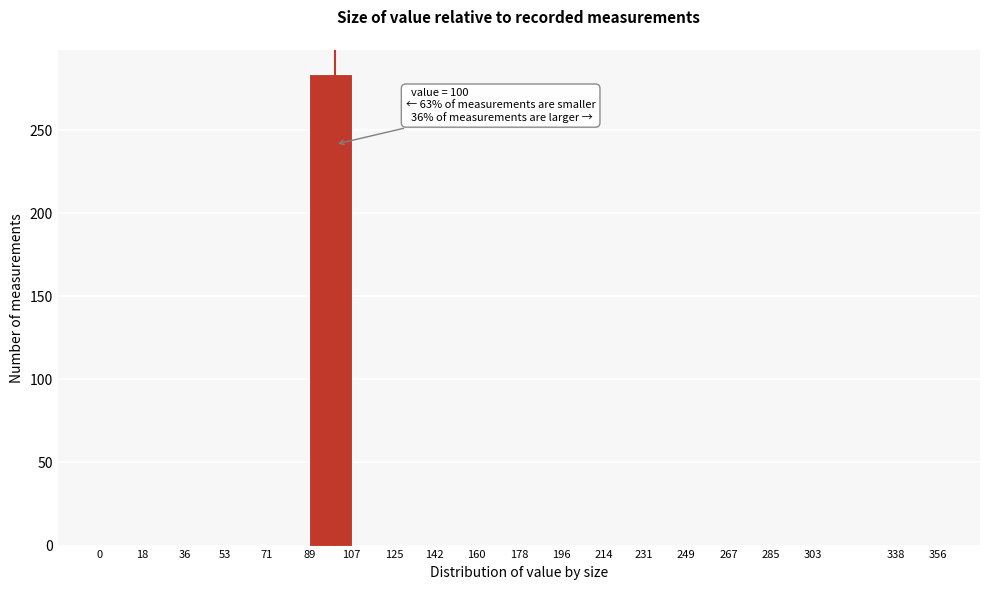

Which range on the x-axis has the tallest bar?

89 to 107